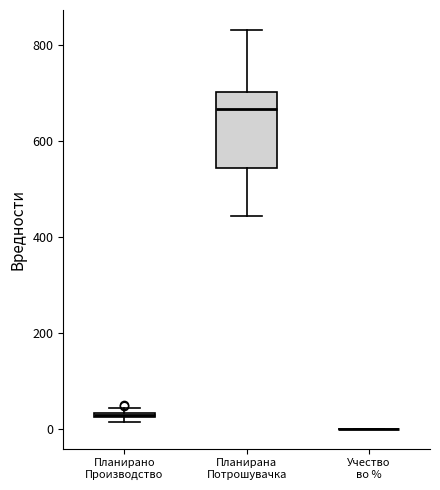

Which box is the tallest, from its lower edge to its upper edge?

Планирана Потрошувачка